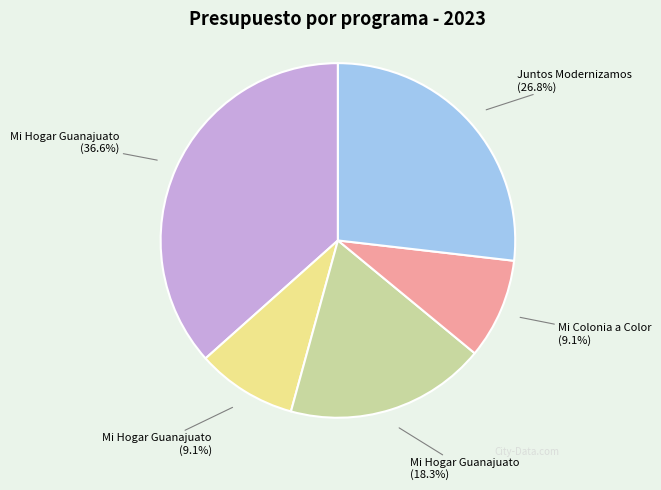

Does any single category account for the majority?

No